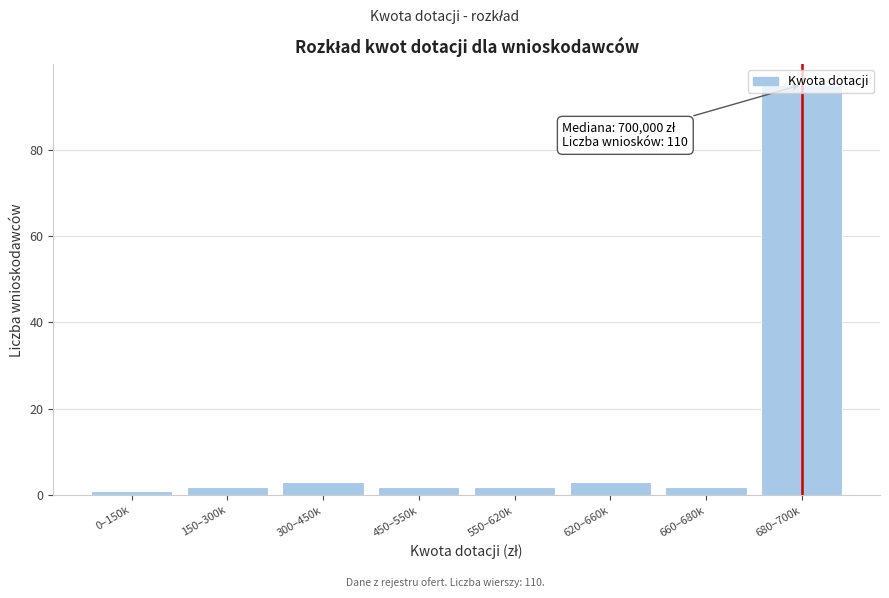

Which category has the highest value across all series?

680–700k